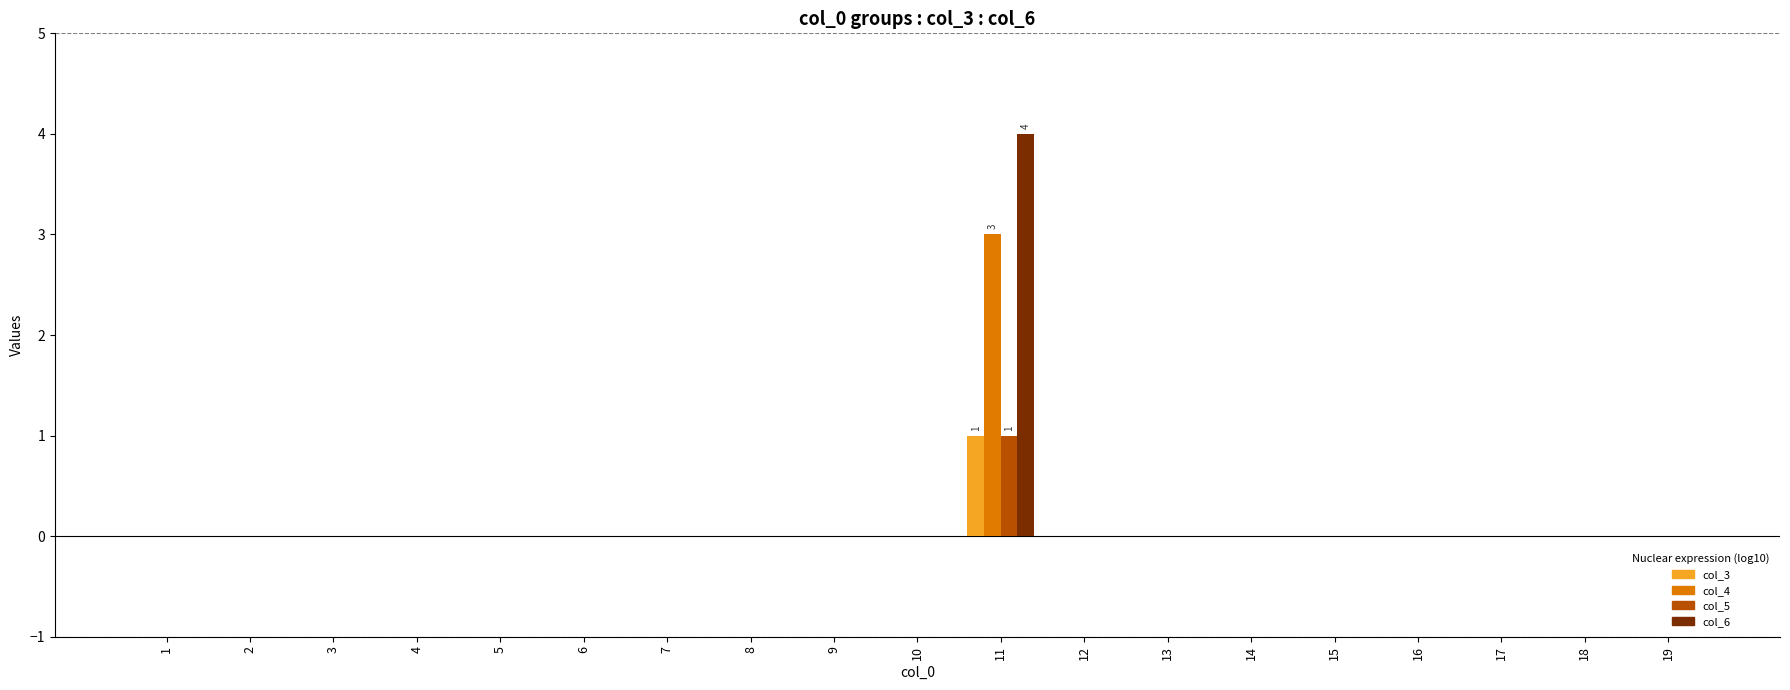

The col_3 series shows 1 at 11. True or false?

True